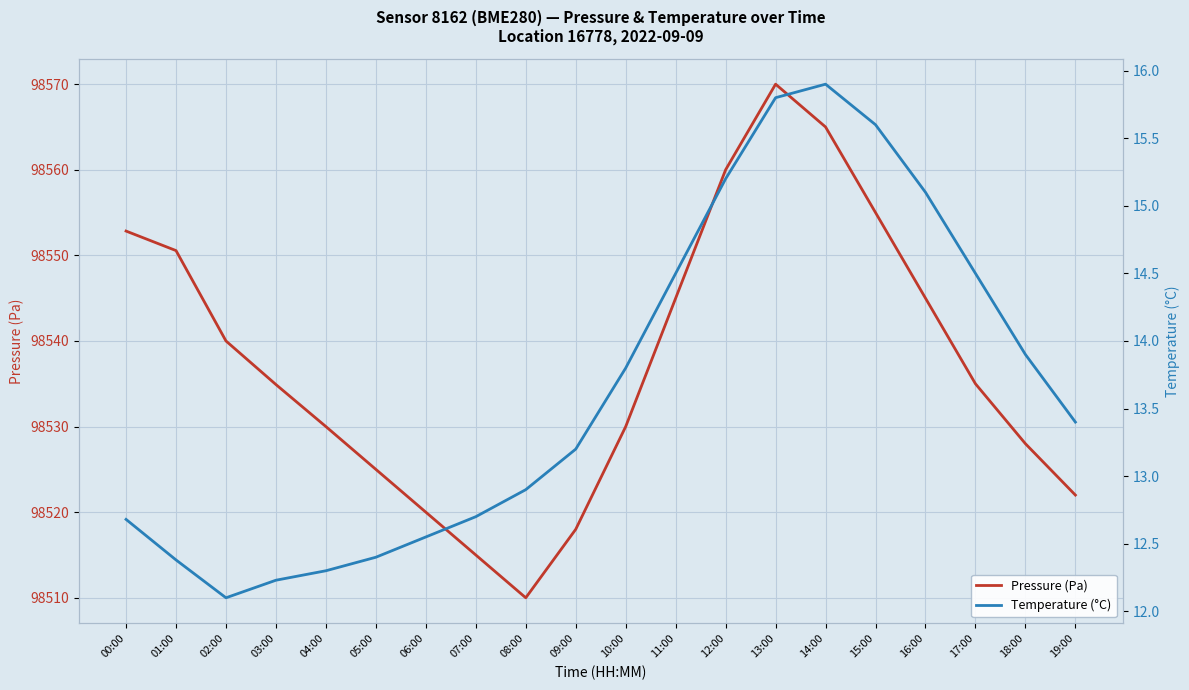

What is the label of the 6th point from the left?

05:00